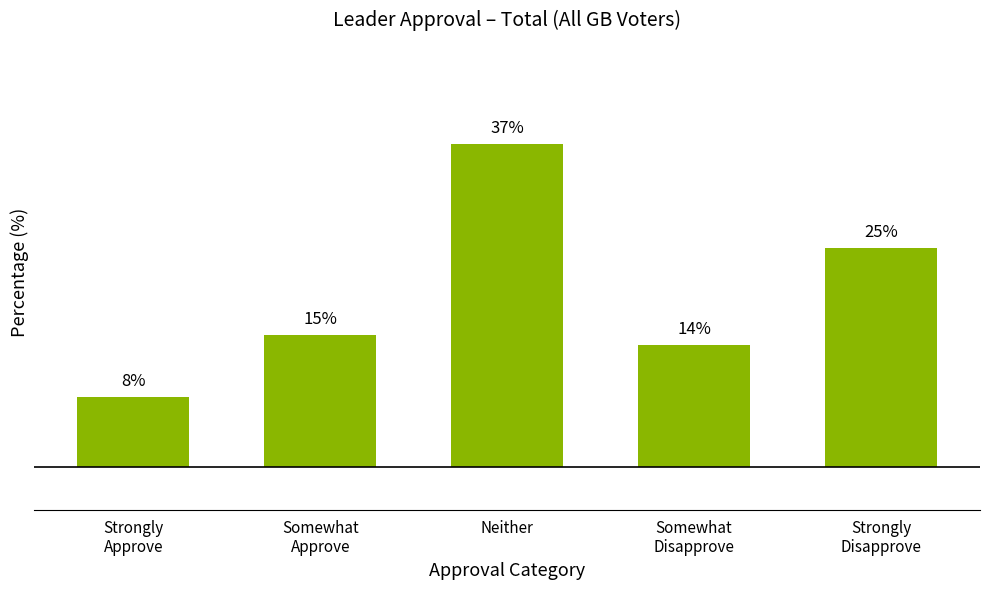

Where does the data first go above 15?

Somewhat
Approve